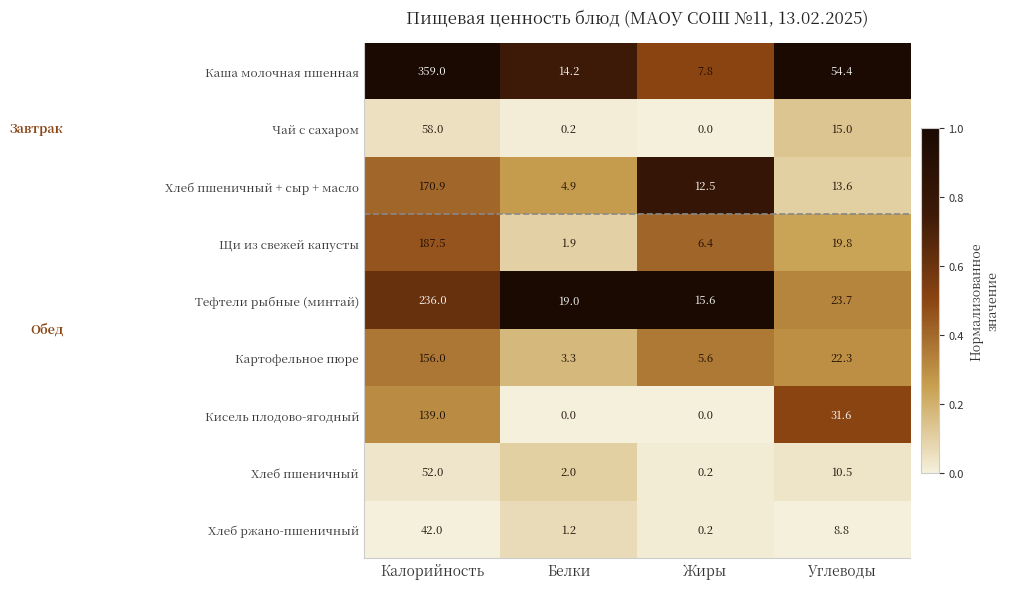

What is the sum of all Щи из свежей капусты values?

215.6